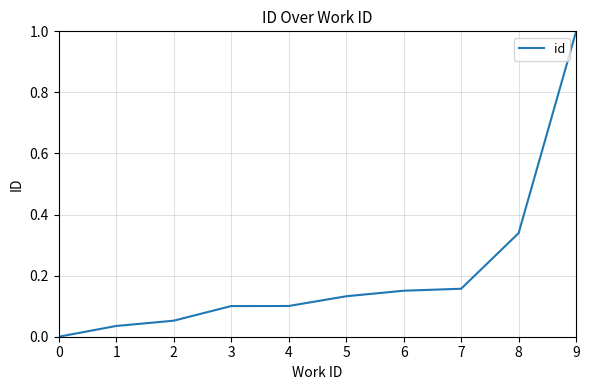

How many distinct data groups are displayed?

1